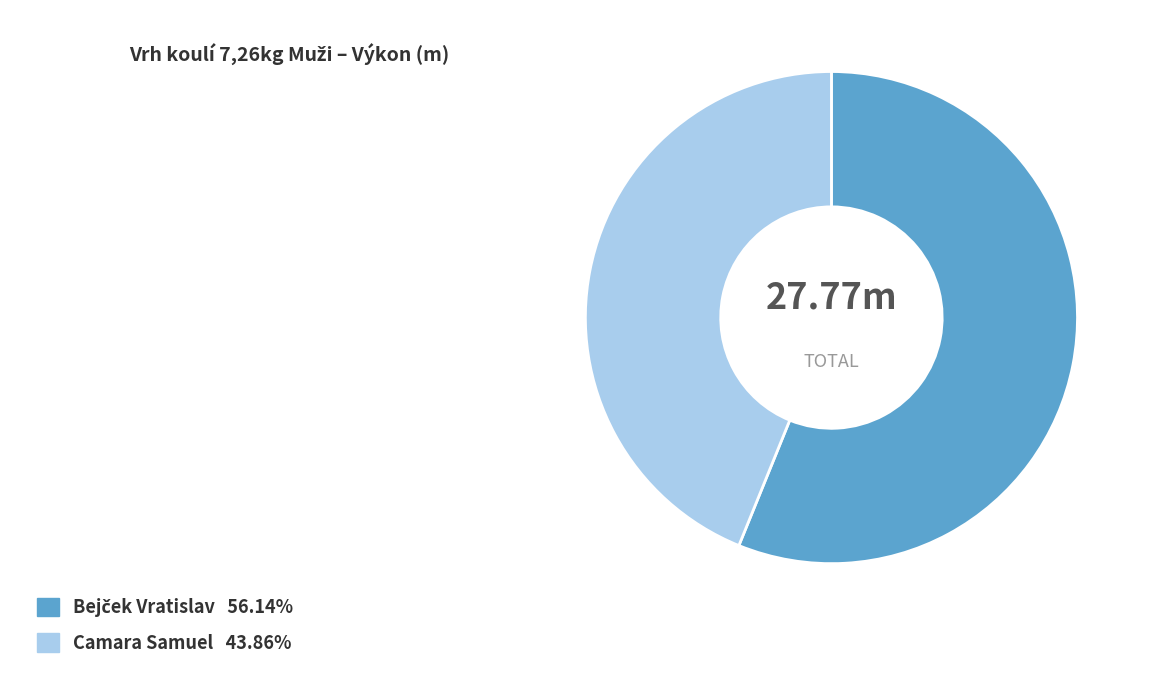

What is the smallest slice in the pie chart?

Camara Samuel